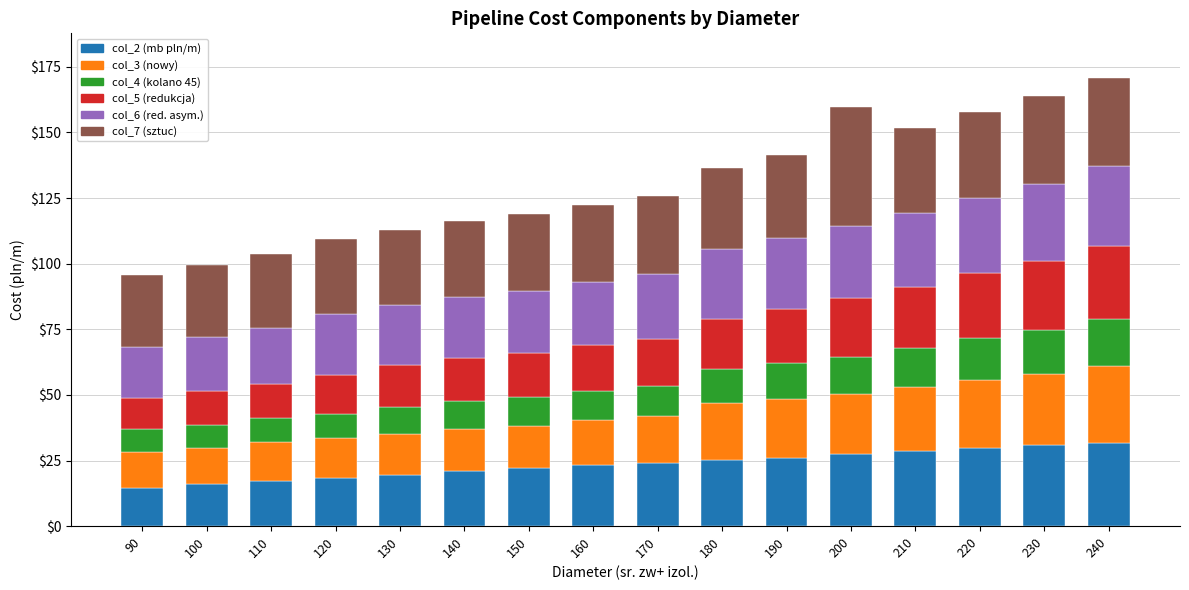

What is the total value across all series at 200?

159.7